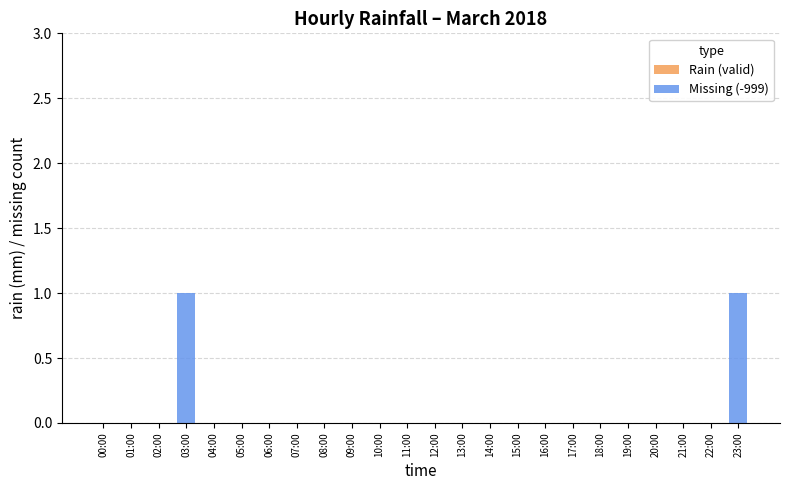

Reading left to right, list all the values displayed in this chart.

00:00=0	01:00=0	02:00=0	03:00=1	04:00=0	05:00=0	06:00=0	07:00=0	08:00=0	09:00=0	10:00=0	11:00=0	12:00=0	13:00=0	14:00=0	15:00=0	16:00=0	17:00=0	18:00=0	19:00=0	20:00=0	21:00=0	22:00=0	23:00=1